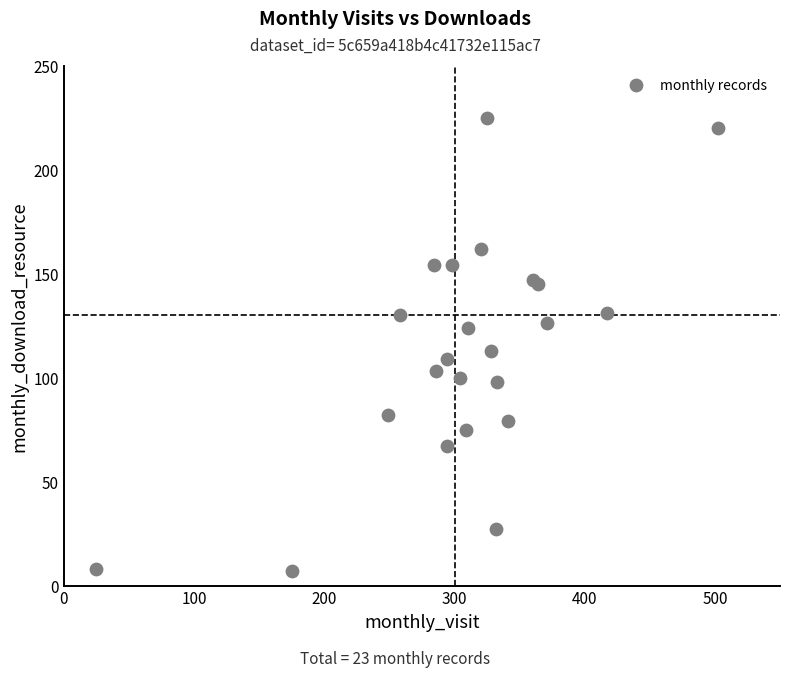

What Y value in the scatter plot is closest to 116?

113